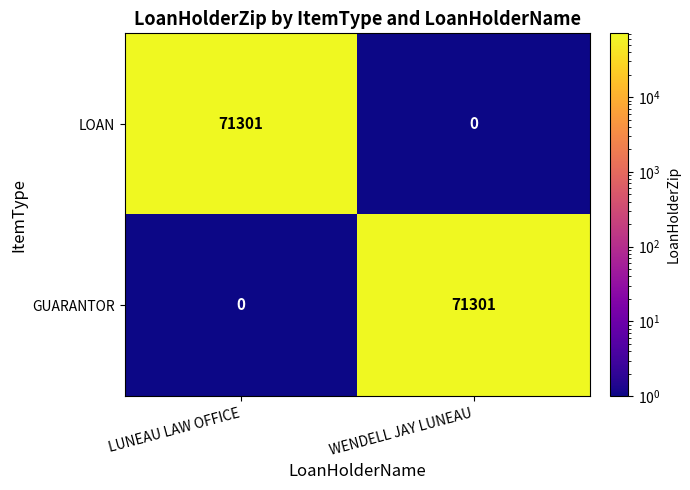

Is it true that GUARANTOR equals 121131 at WENDELL JAY LUNEAU?

False